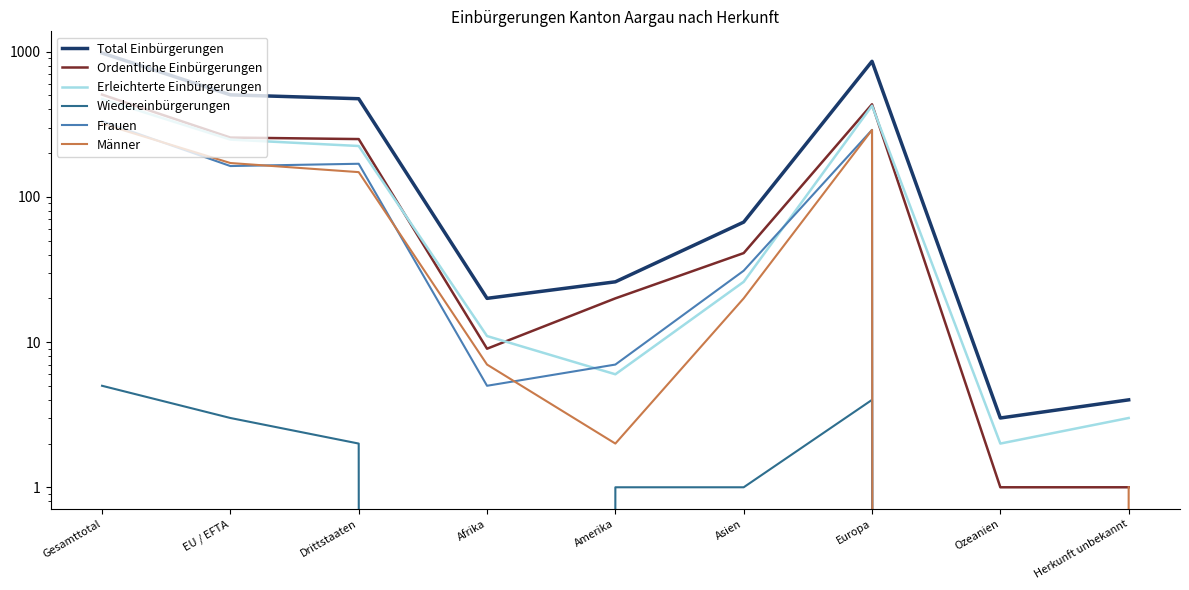

What is the difference between the maximum and second lowest values in the Total Einbürgerungen series?

974